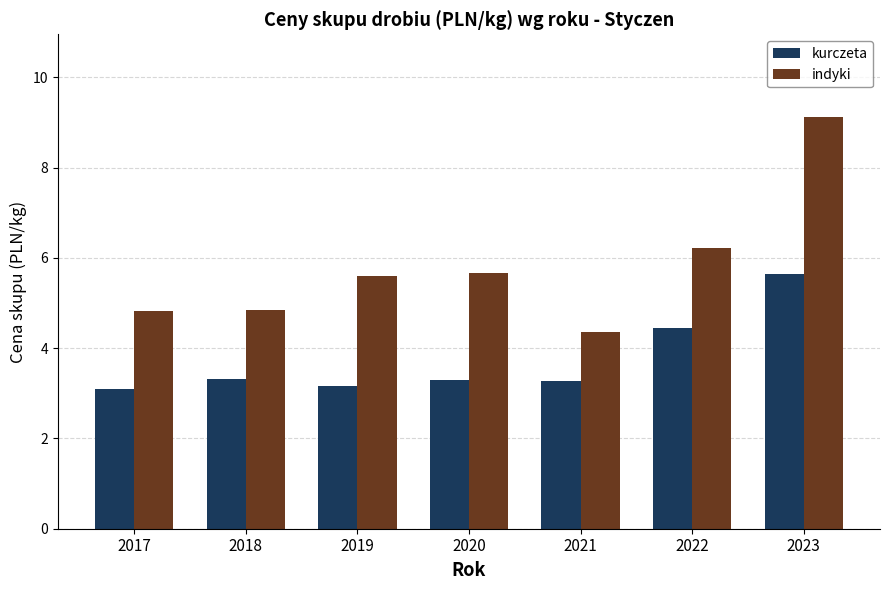

What is the difference between the indyki values at 2019 and 2021?

1.3